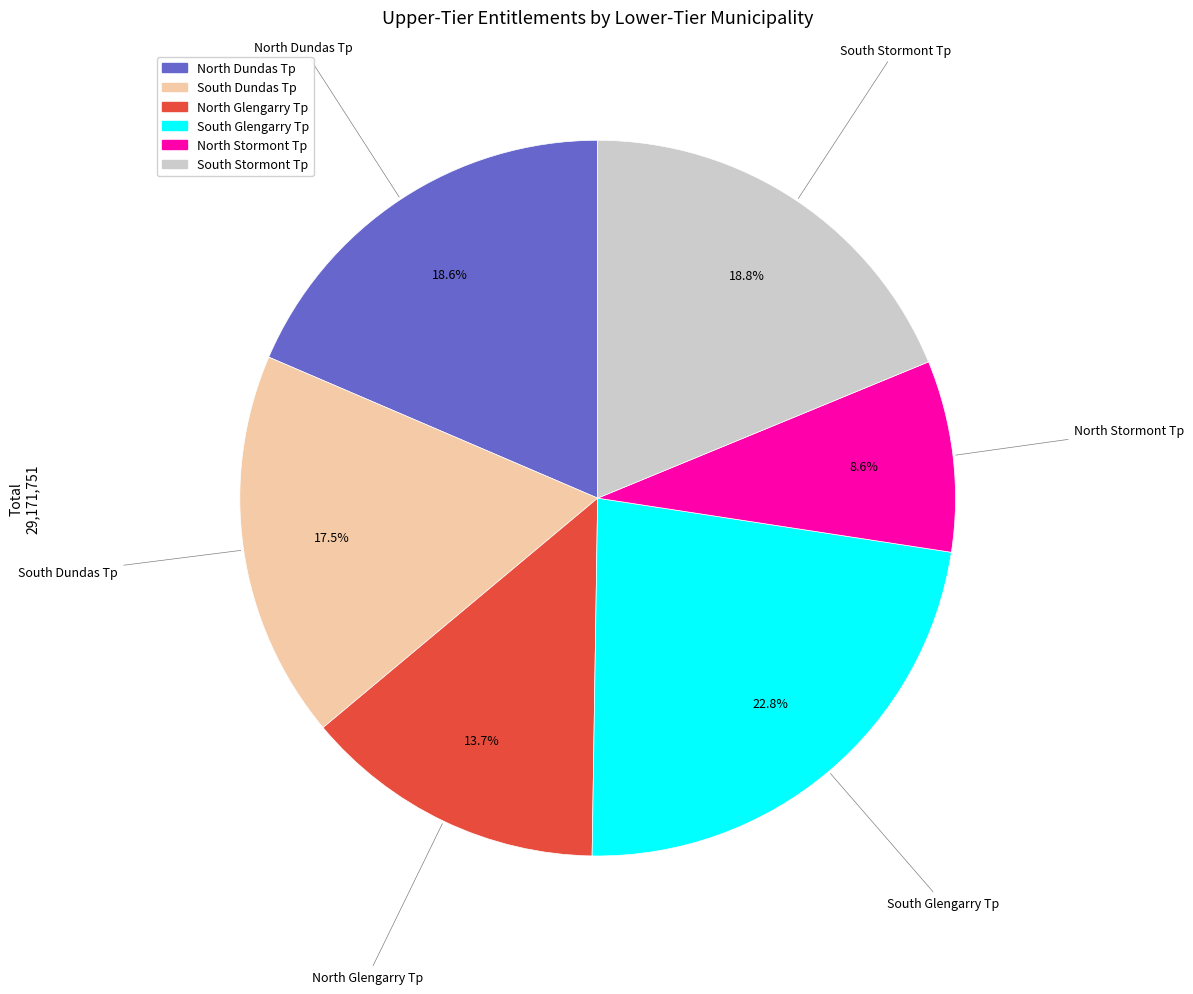

How many slices are in this pie chart?

6